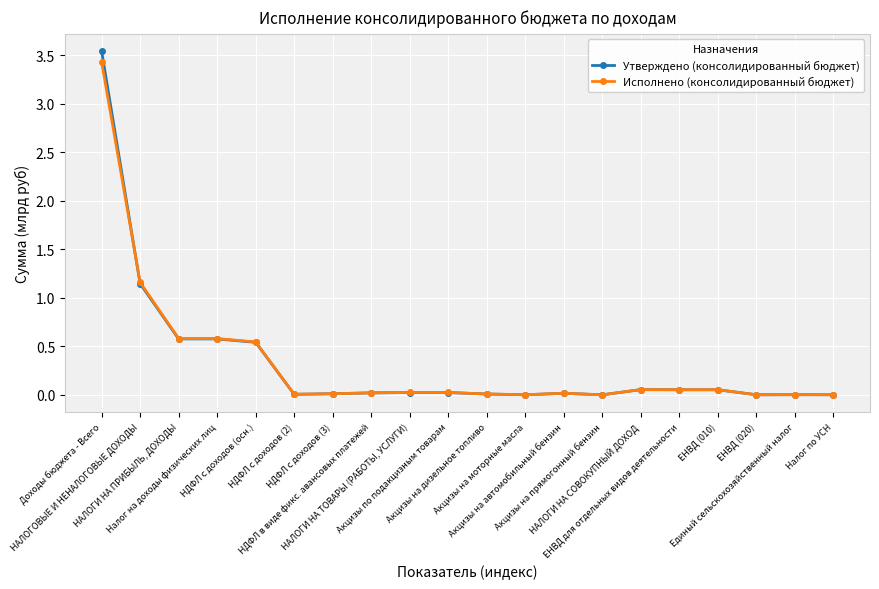

Which series has the largest range (max minus min)?

Утверждено (консолидированный бюджет)